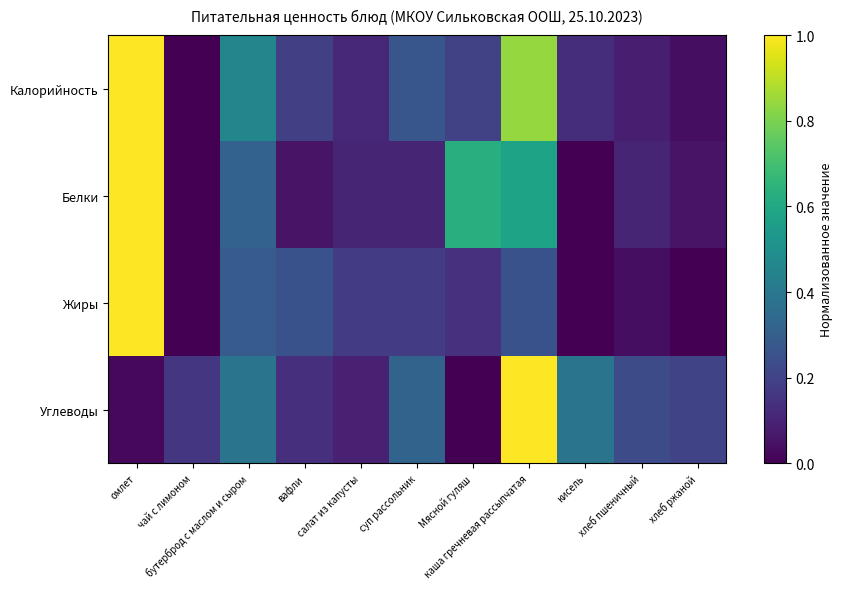

Which series has the largest total across all categories?

Калорийность